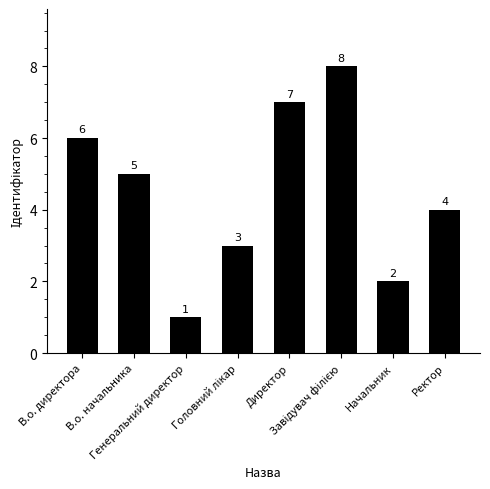

What is the maximum value shown in the chart?

8